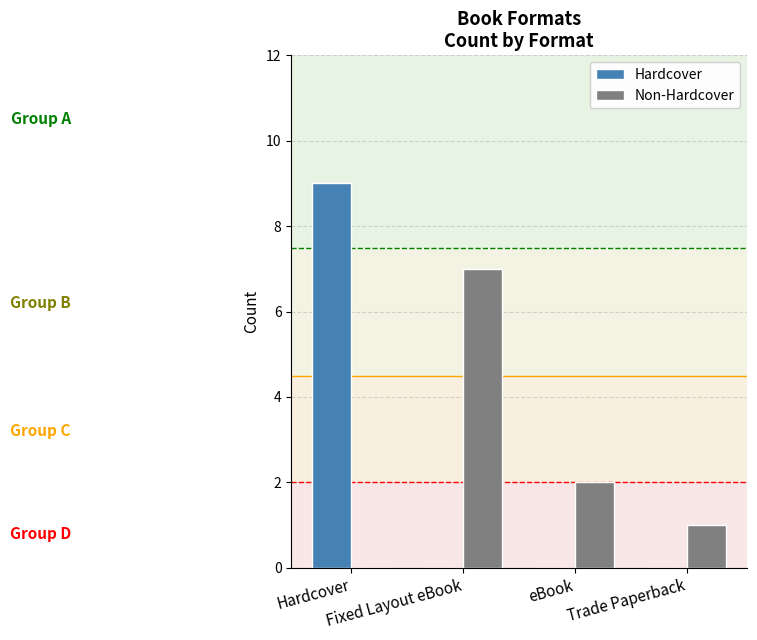

How many positive values does the Non-Hardcover series have?

3